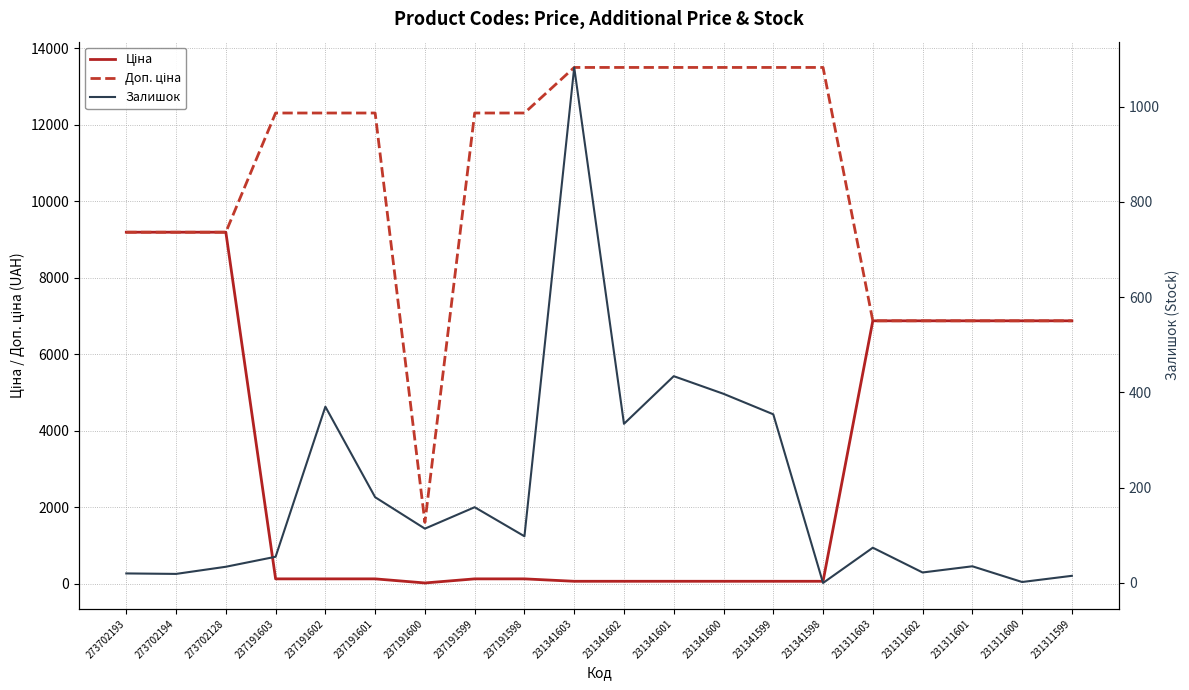

True or false: Доп. ціна and Залишок cross at least once.

False